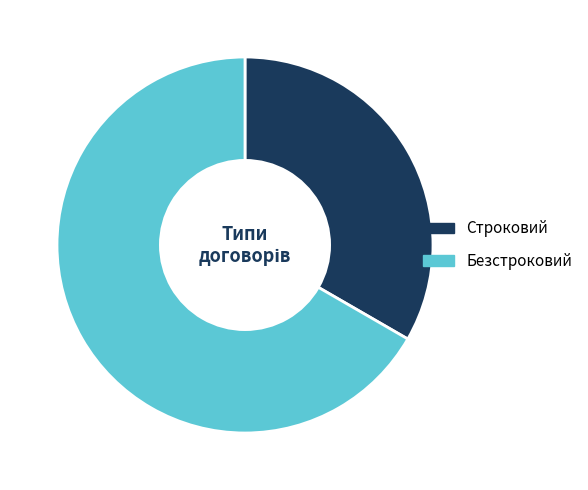

Is the sum of Строковий and Безстроковий greater than half?

Yes